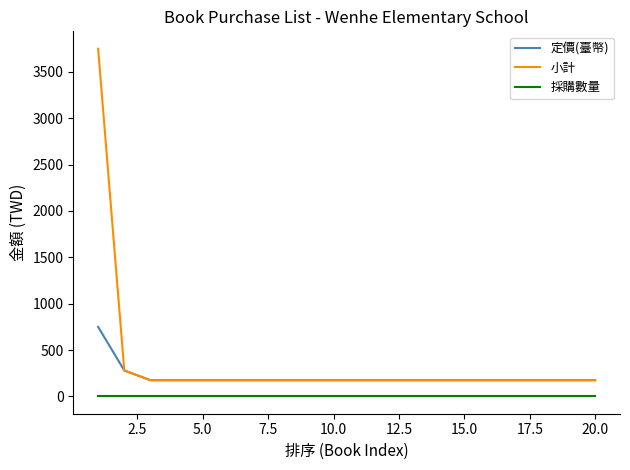

Rank the series by their average value, from highest to lowest.

小計, 定價(臺幣), 採購數量